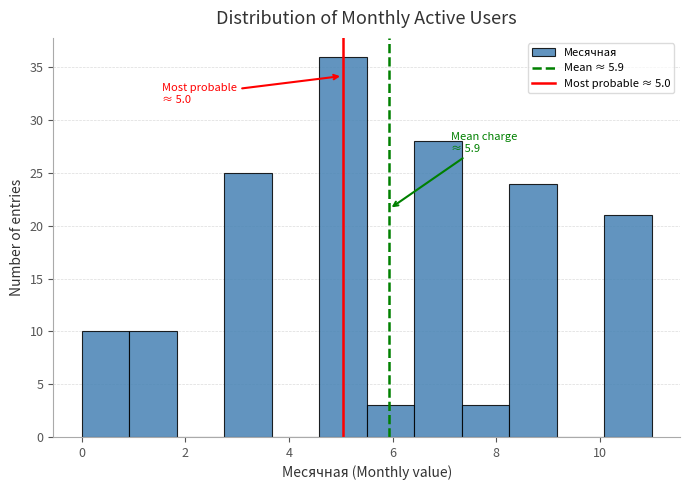

Which range on the x-axis has the tallest bar?

4.6 to 5.6